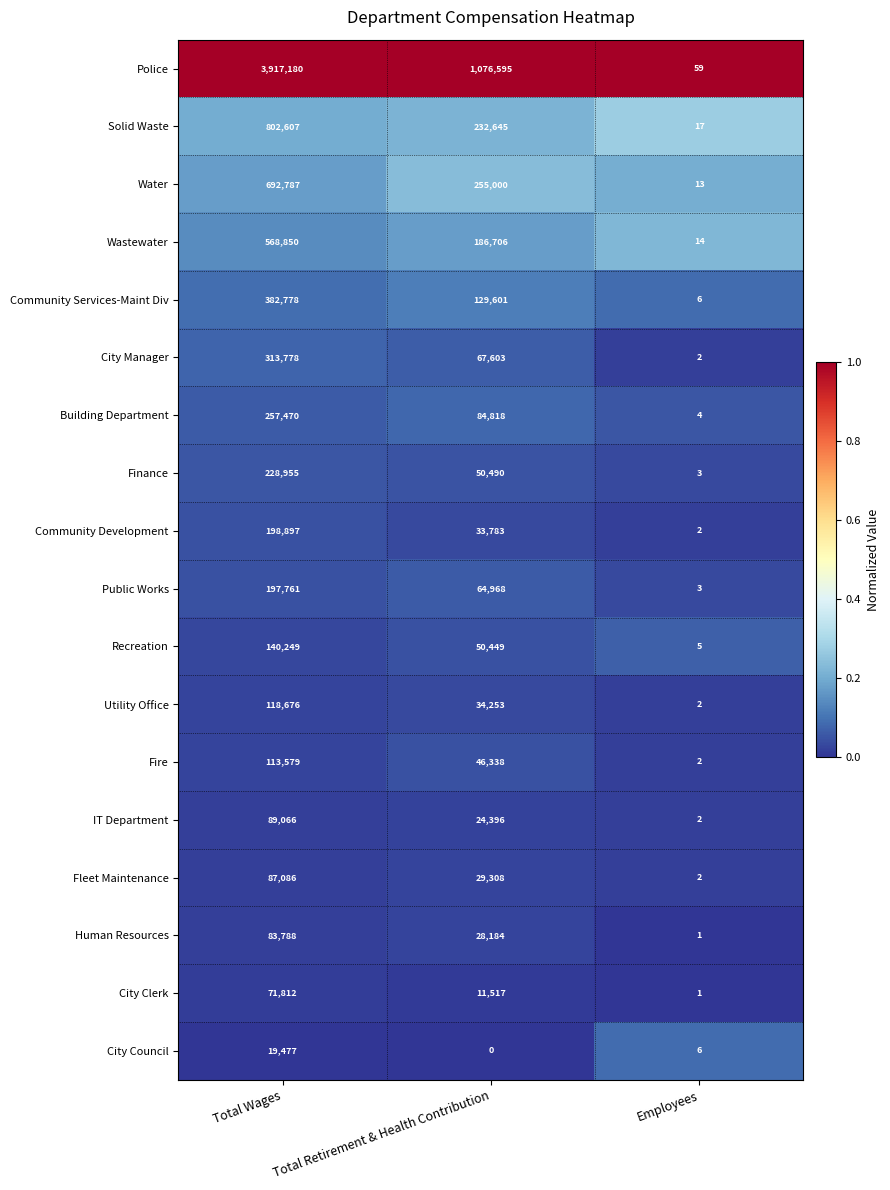

The value of Community Development at Total Retirement & Health Contribution is 44900. True or false?

False